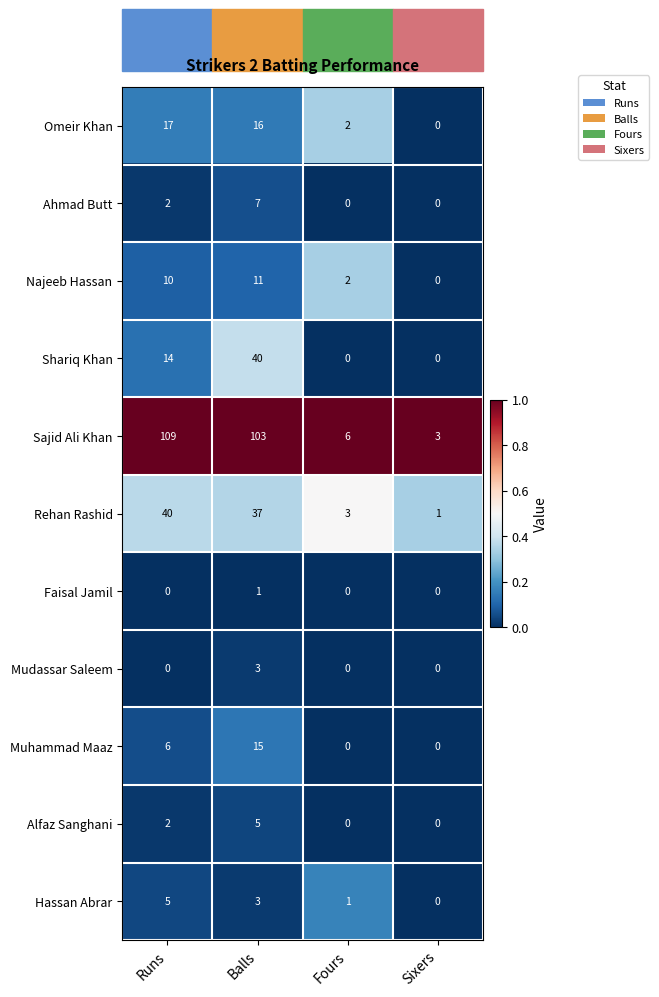

What is the difference between the maximum and minimum values in the Najeeb Hassan series?

11